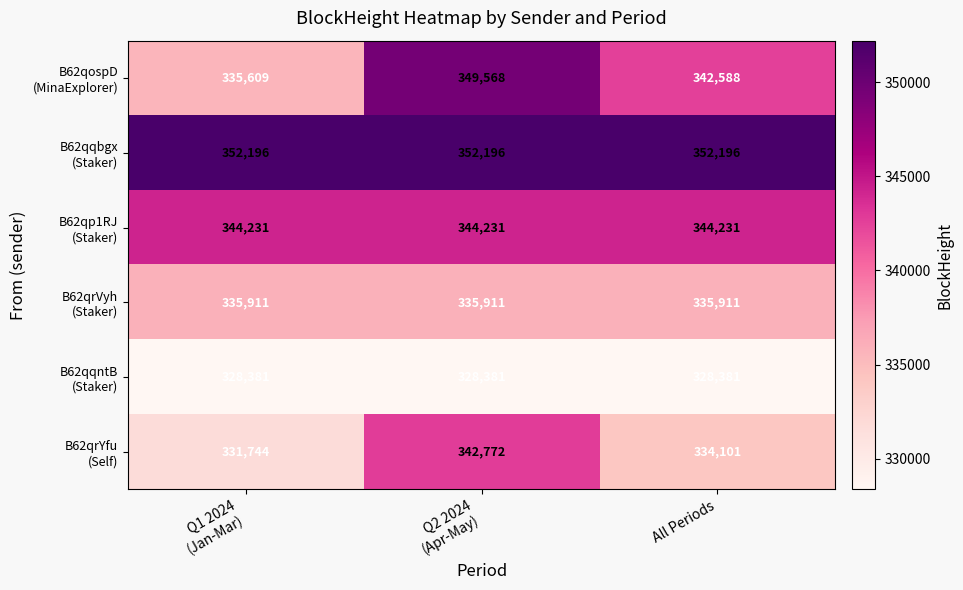

What is the greatest value displayed?

352196